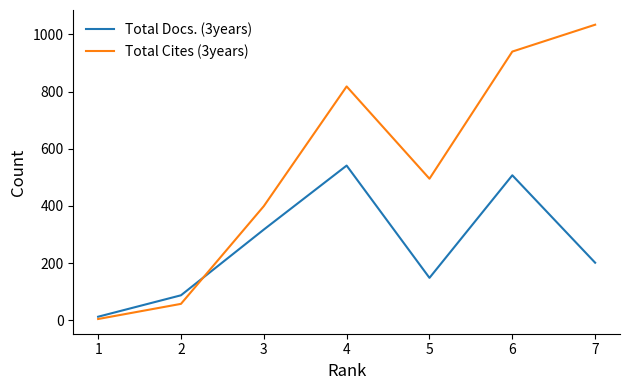

Which series has the largest range (max minus min)?

Total Cites (3years)